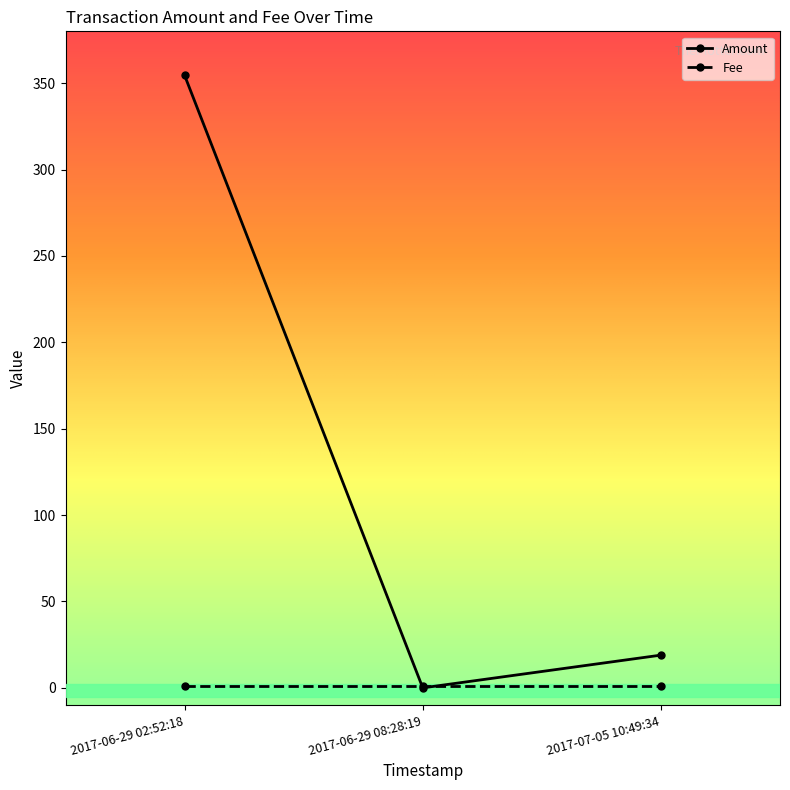

What position from the left is 2017-06-29 08:28:19?

2